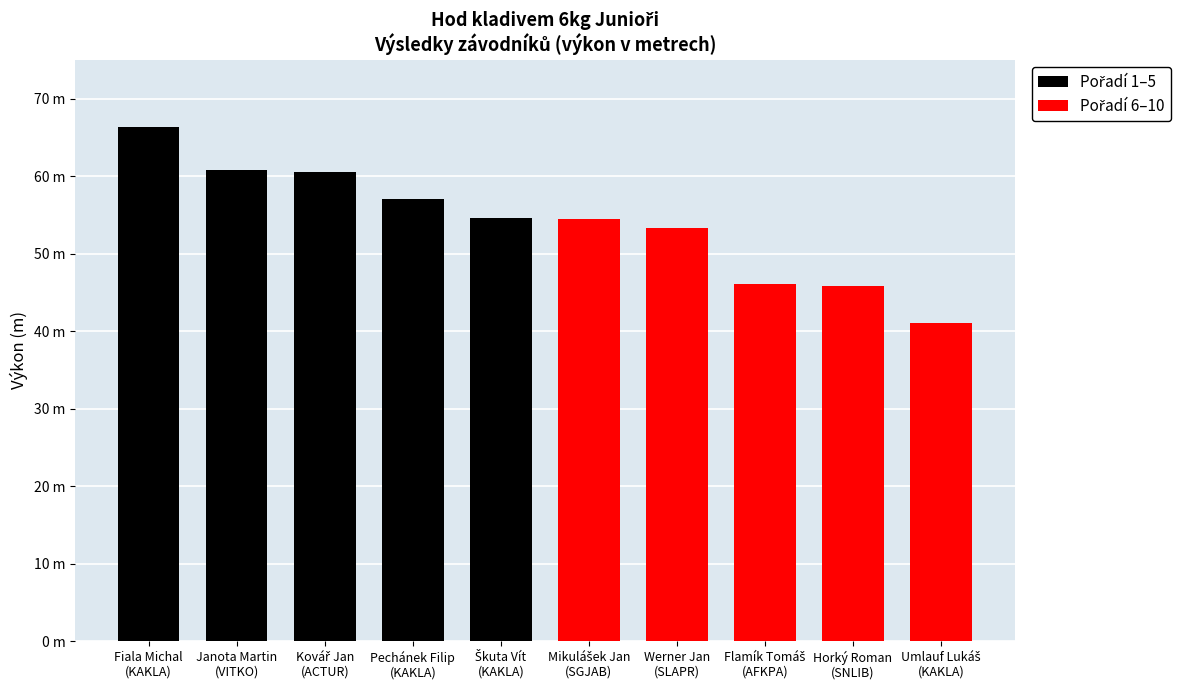

Is it true that Pořadí 1–5 equals 60.6 at Kovář Jan
(ACTUR)?

True